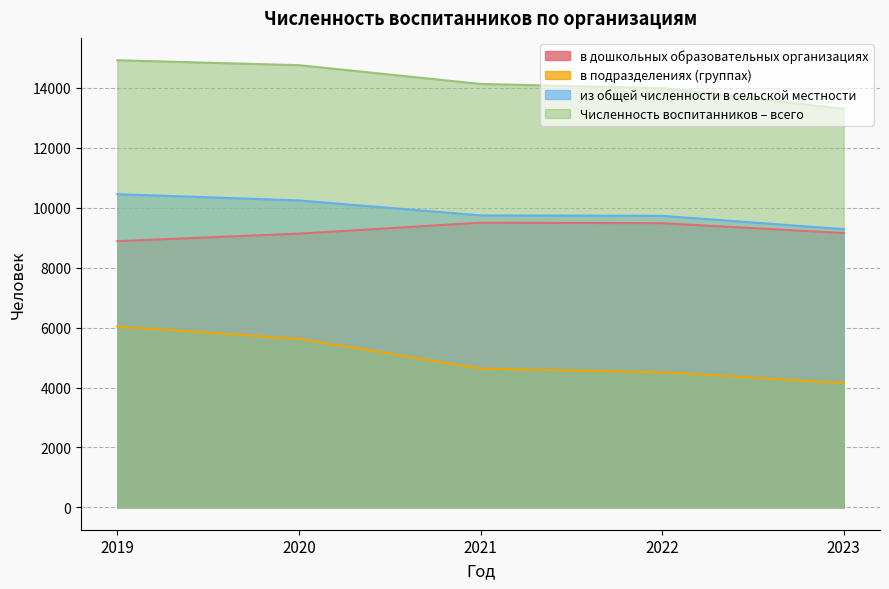

List the series in order of their peak value, lowest first.

в подразделениях (группах), в дошкольных образовательных организациях, из общей численности в сельской местности, Численность воспитанников – всего